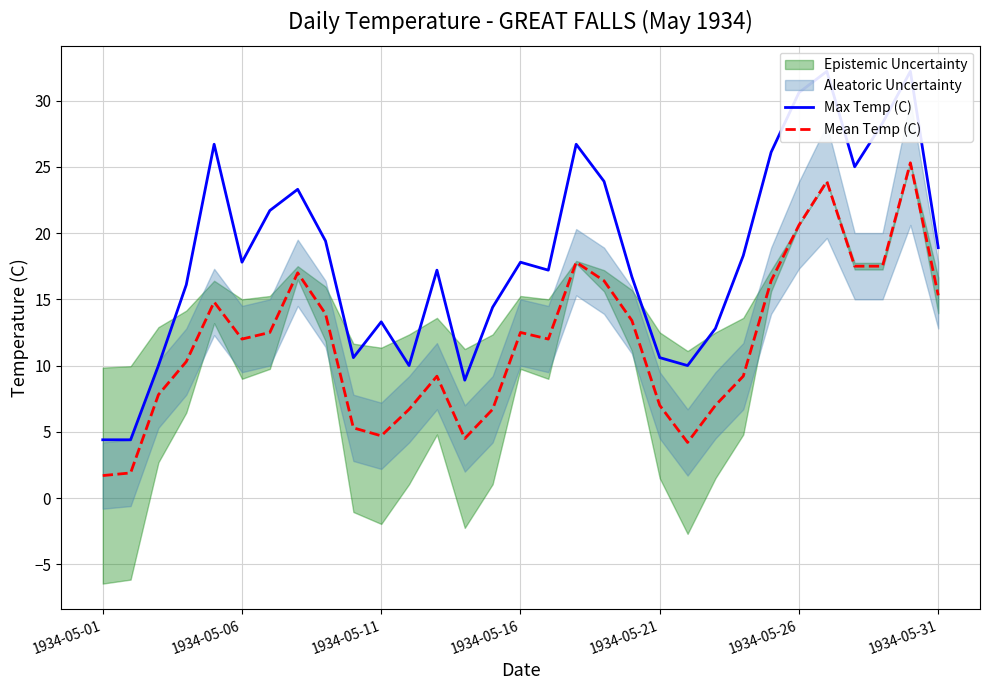

True or false: Mean Temp (C) has a value of 30.2 at 17.

False